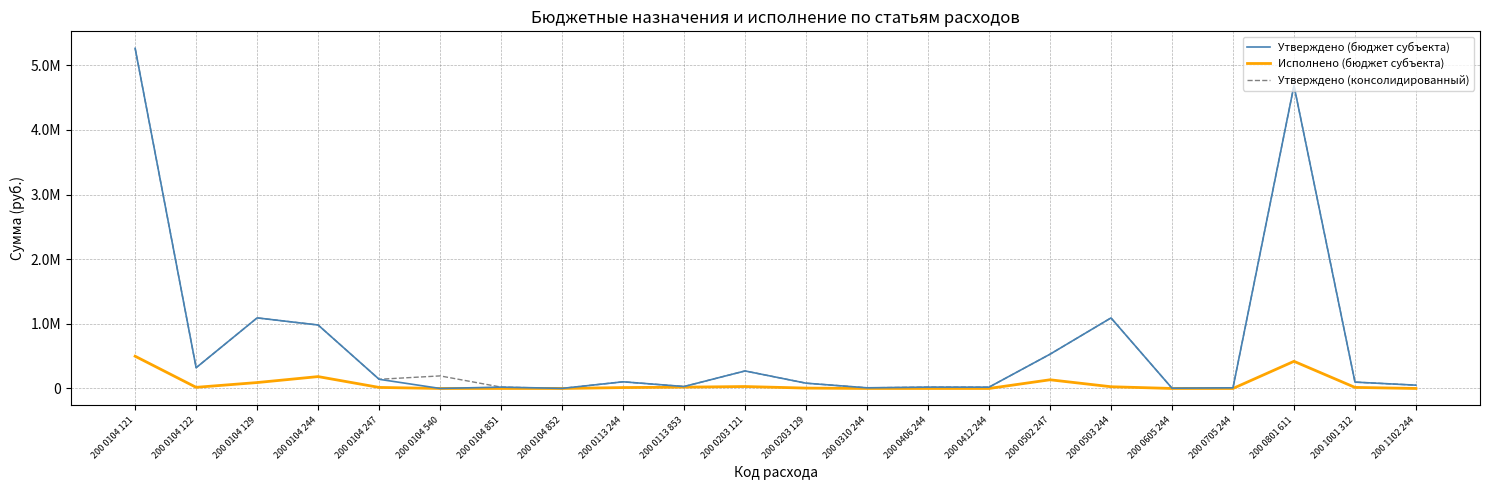

Which series has the widest spread of values?

Утверждено (бюджет субъекта)